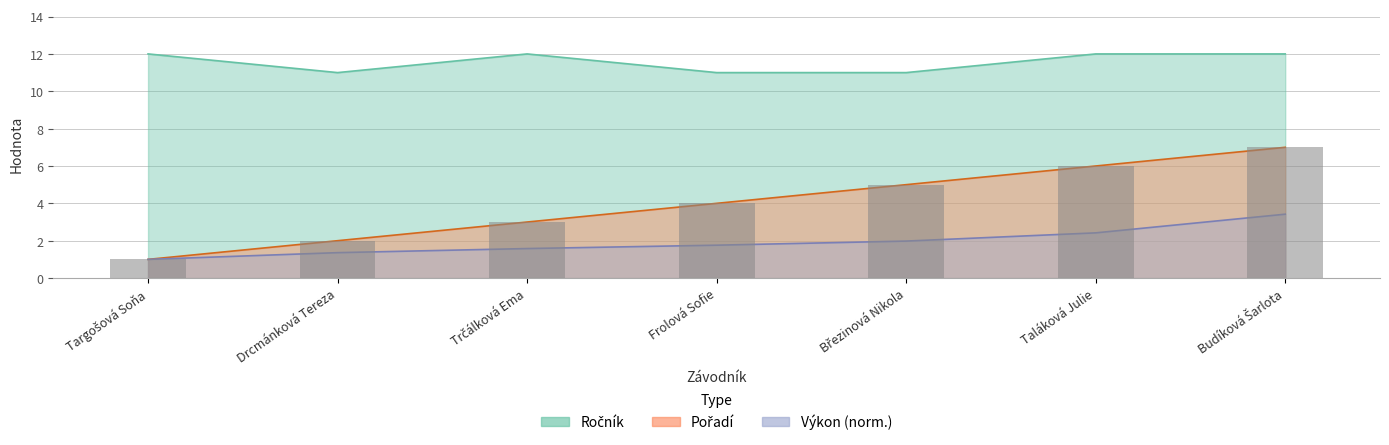

Which label corresponds to the smallest value in the chart?

Targošová Soňa